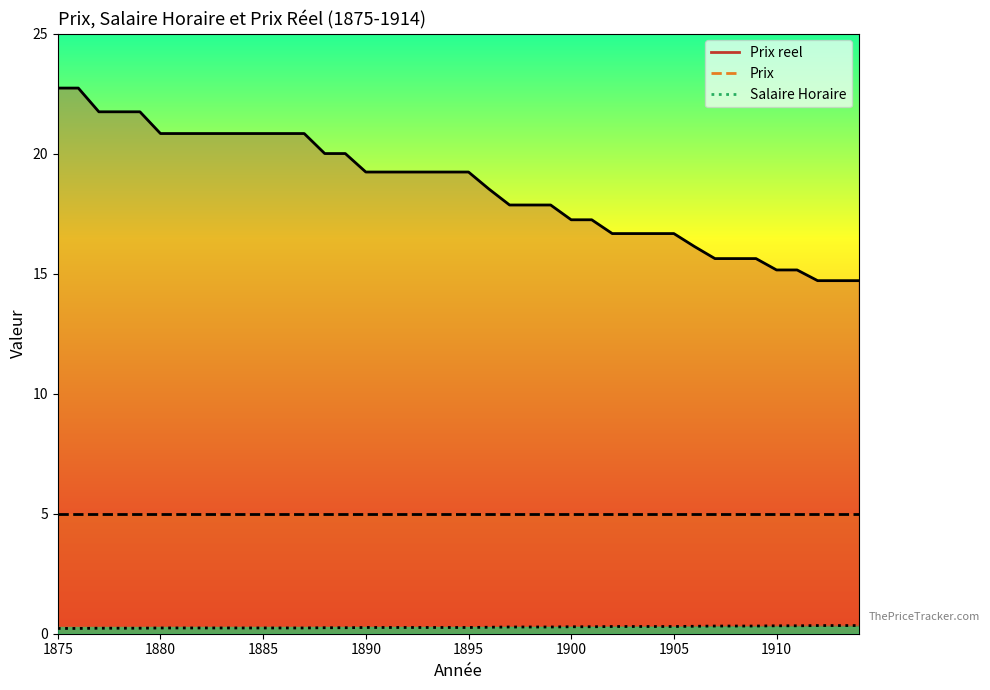

True or false: Salaire Horaire has a value of 0.3 at 1902.

True